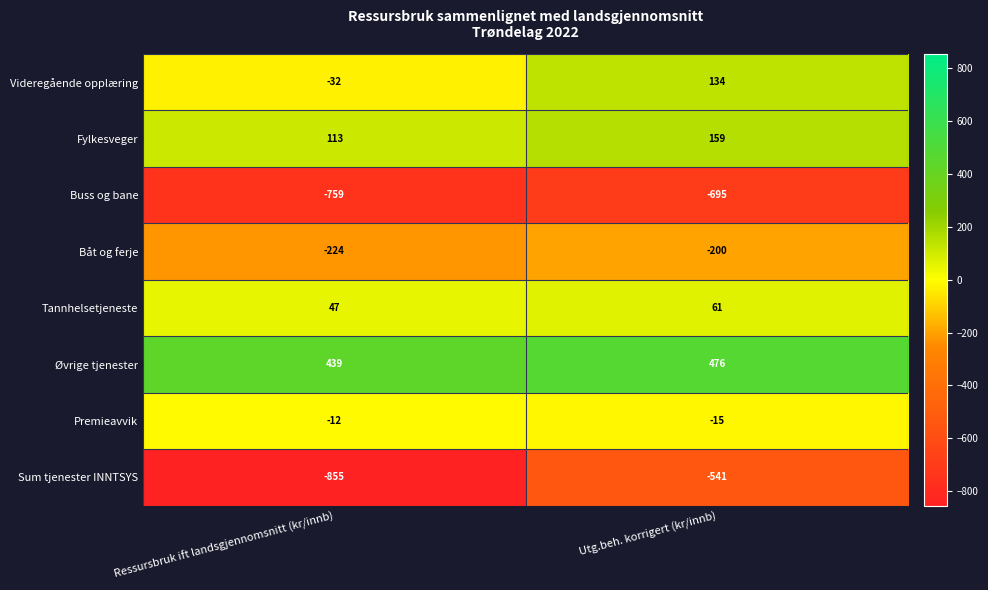

Rank the series at Utg.beh. korrigert (kr/innb) from lowest to highest value.

Buss og bane, Sum tjenester INNTSYS, Båt og ferje, Premieavvik, Tannhelsetjeneste, Videregående opplæring, Fylkesveger, Øvrige tjenester